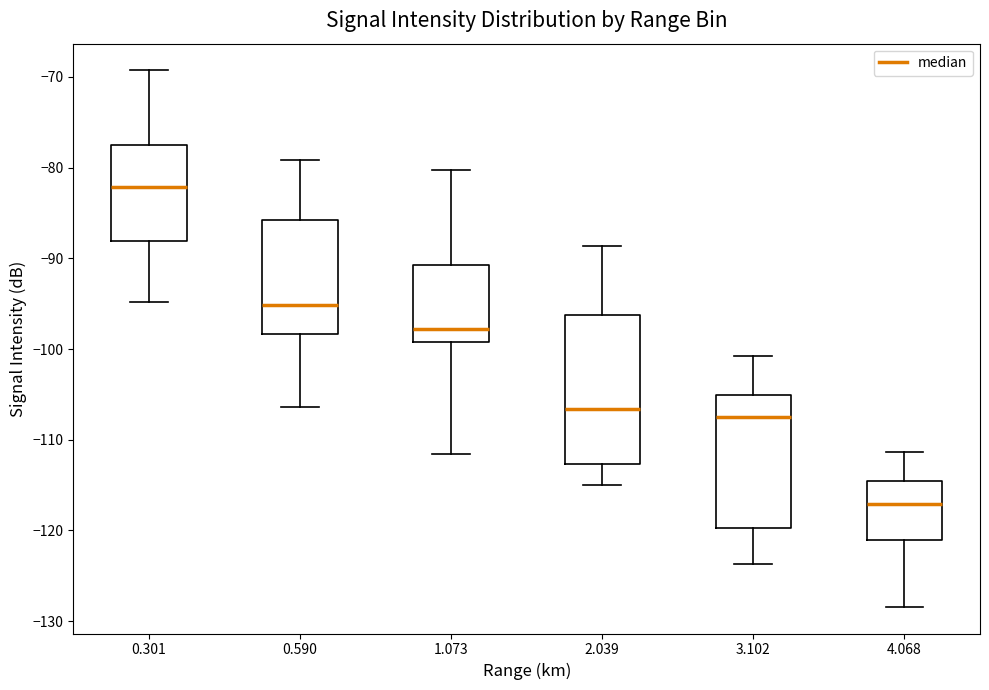

Comparing the boxes themselves (not the whiskers), which one is the tallest?

2.039